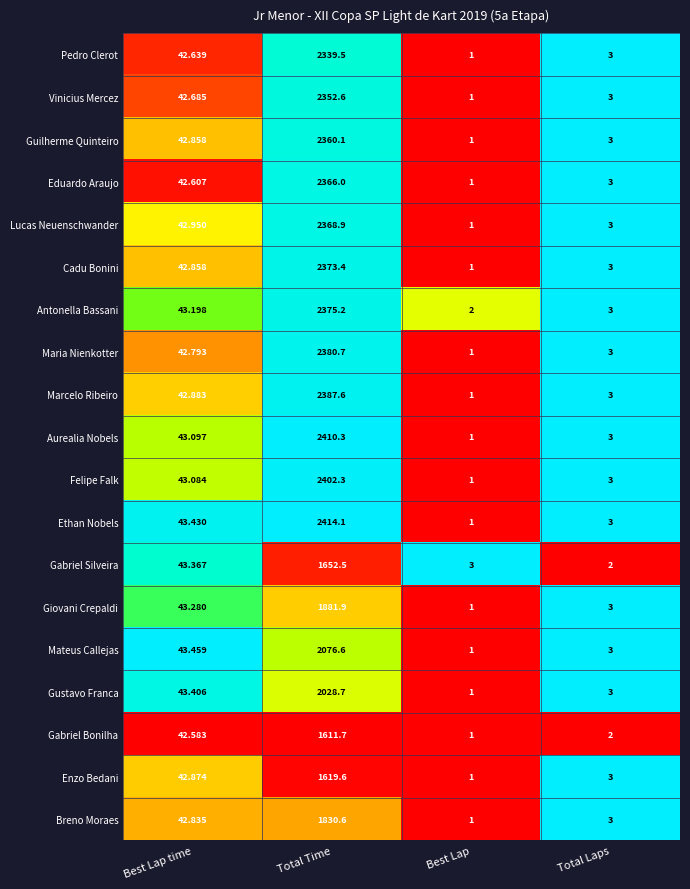

What is the difference between the highest and lowest values at Total Time?

802.4